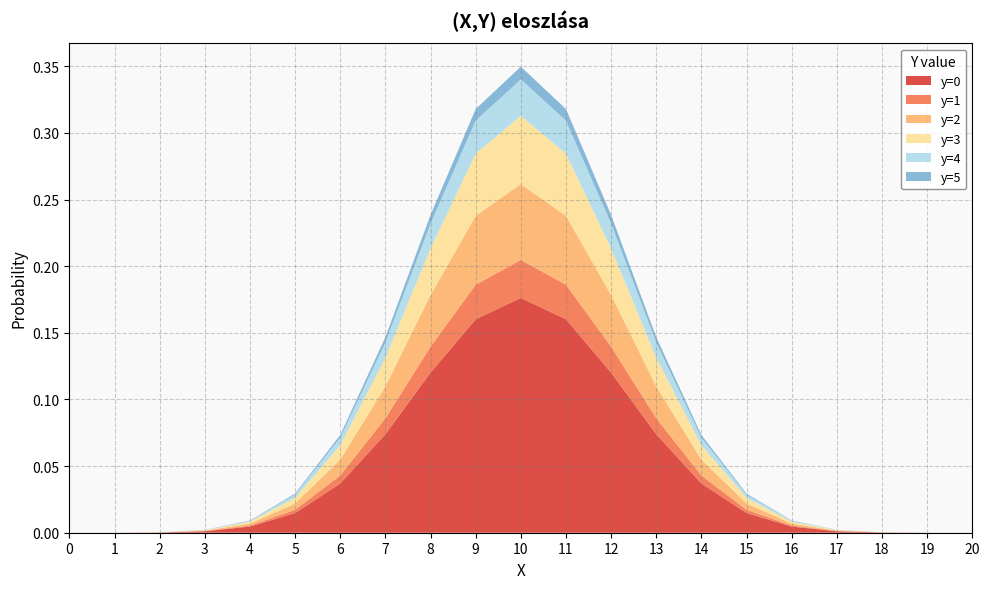

Reading left to right, what are all the values shown in this chart?

y=0: 0=0.0	1=0.0	2=0.0	3=0.0	4=0.0	5=0.0	6=0.0	7=0.1	8=0.1	9=0.2	10=0.2	11=0.2	12=0.1	13=0.1	14=0.0	15=0.0	16=0.0	17=0.0	18=0.0	19=0.0	20=0.0
y=1: 0=0.0	1=0.0	2=0.0	3=0.0	4=0.0	5=0.0	6=0.0	7=0.0	8=0.0	9=0.0	10=0.0	11=0.0	12=0.0	13=0.0	14=0.0	15=0.0	16=0.0	17=0.0	18=0.0	19=0.0	20=0.0
y=2: 0=0.0	1=0.0	2=0.0	3=0.0	4=0.0	5=0.0	6=0.0	7=0.0	8=0.0	9=0.1	10=0.1	11=0.1	12=0.0	13=0.0	14=0.0	15=0.0	16=0.0	17=0.0	18=0.0	19=0.0	20=0.0
y=3: 0=0.0	1=0.0	2=0.0	3=0.0	4=0.0	5=0.0	6=0.0	7=0.0	8=0.0	9=0.0	10=0.1	11=0.0	12=0.0	13=0.0	14=0.0	15=0.0	16=0.0	17=0.0	18=0.0	19=0.0	20=0.0
y=4: 0=0.0	1=0.0	2=0.0	3=0.0	4=0.0	5=0.0	6=0.0	7=0.0	8=0.0	9=0.0	10=0.0	11=0.0	12=0.0	13=0.0	14=0.0	15=0.0	16=0.0	17=0.0	18=0.0	19=0.0	20=0.0
y=5: 0=0.0	1=0.0	2=0.0	3=0.0	4=0.0	5=0.0	6=0.0	7=0.0	8=0.0	9=0.0	10=0.0	11=0.0	12=0.0	13=0.0	14=0.0	15=0.0	16=0.0	17=0.0	18=0.0	19=0.0	20=0.0